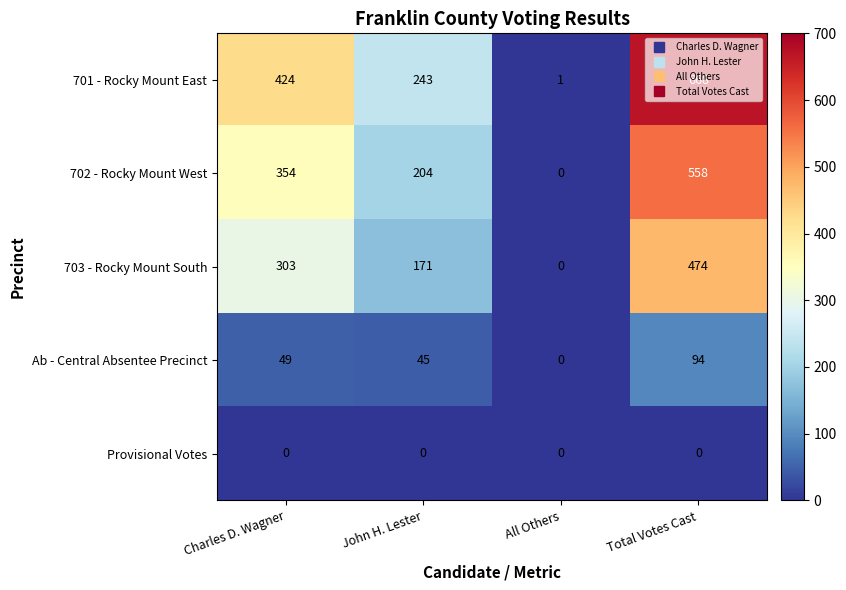

At how many categories does at least one series exceed 363?

2